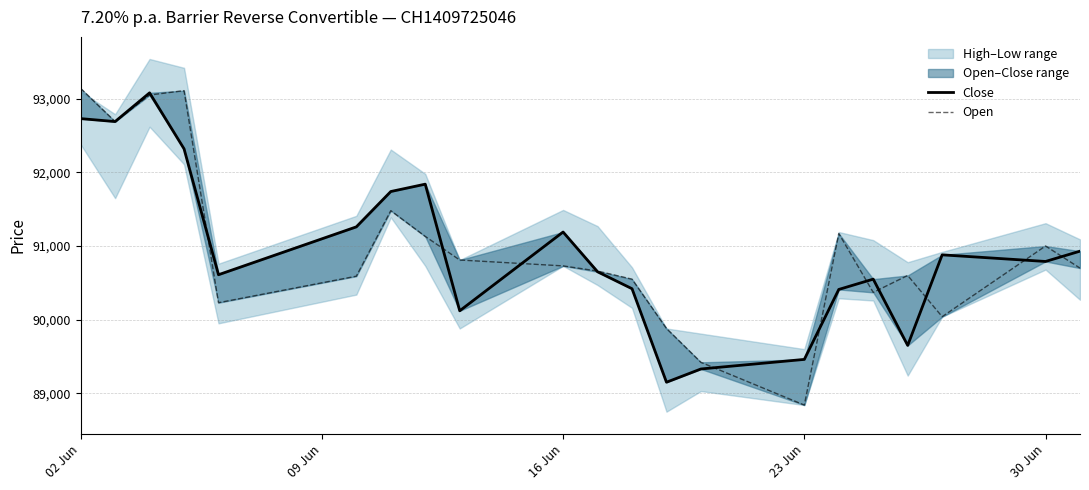

List the series in order of their overall mean, lowest first.

Close, Open